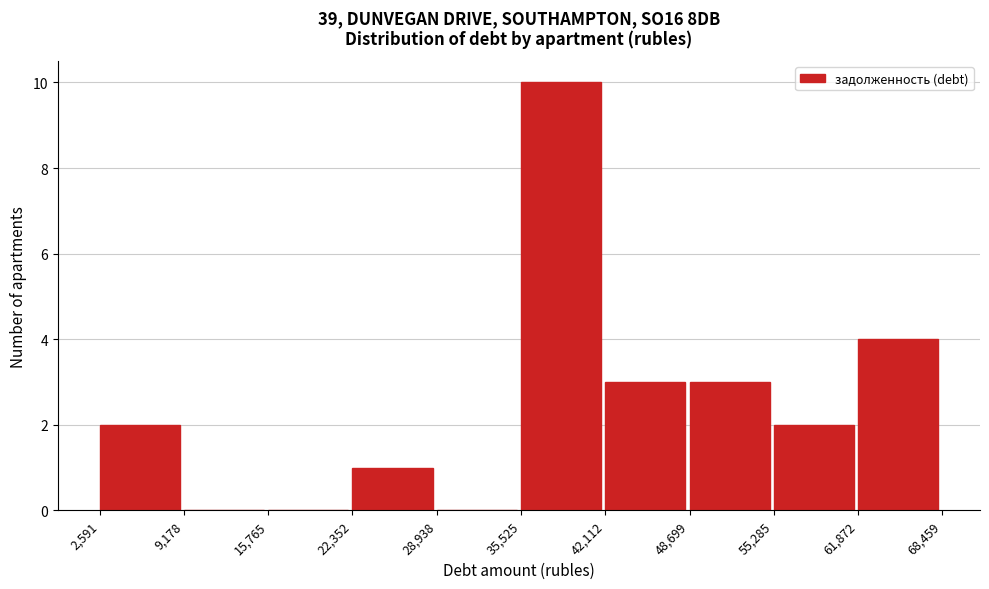

Reading left to right, list every bar in this chart as the range it spans on the x-axis followed by its height. The values are not printed on the chart, so give them approximately, as read against the axis.

2,591 to 9,178: 2
9,178 to 15,765: 0
15,765 to 22,352: 0
22,352 to 28,938: 1
28,938 to 35,525: 0
35,525 to 42,112: 10
42,112 to 48,699: 3
48,699 to 55,285: 3
55,285 to 61,872: 2
61,872 to 68,459: 4